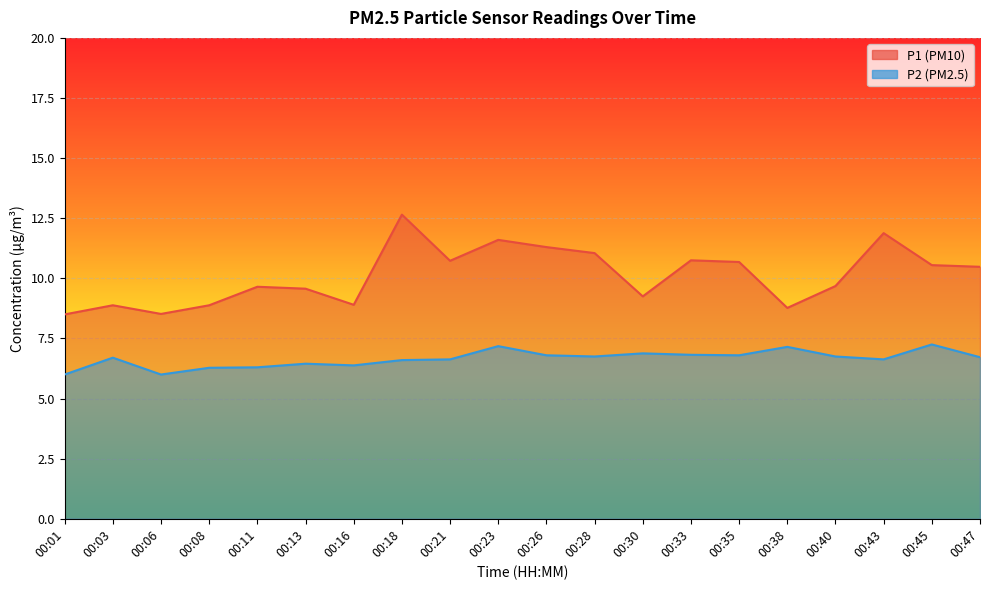

What is the difference between the maximum and second lowest values in the P1 series?

4.1